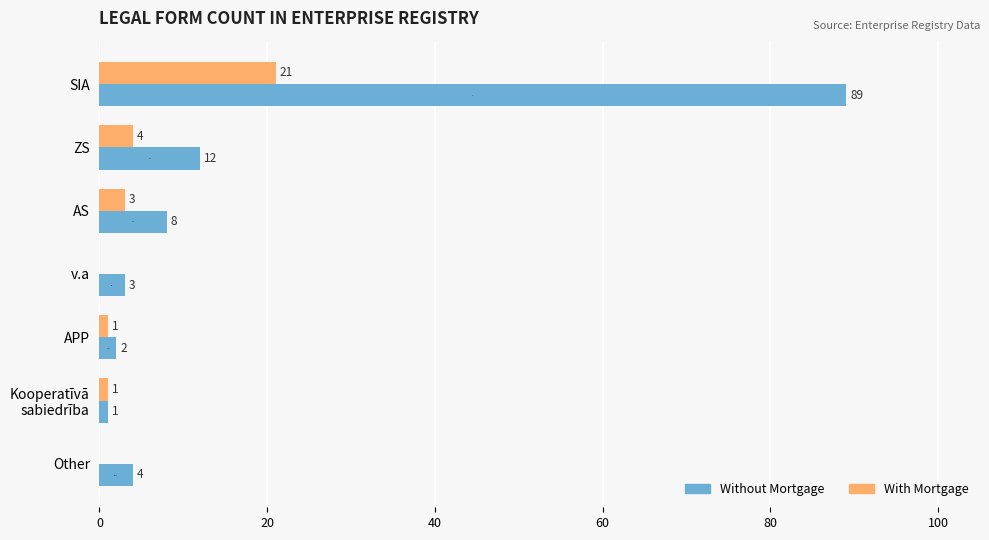

Which category has the highest value across all series?

SIA